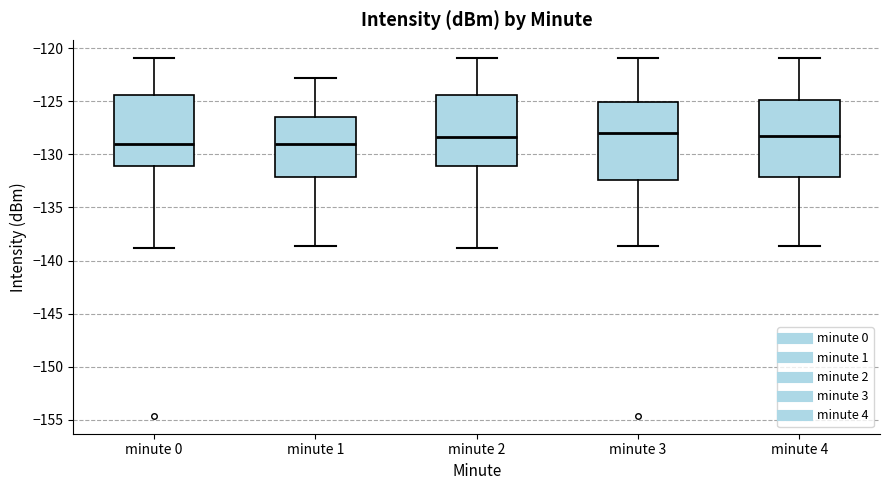

Reading left to right, transcribe this box plot: for each box, give where its median line is, the range the box spans, and where its two whiskers end, as read against the y-axis. The values are not printed on the chart, so give them approximately, as read against the axis.

minute 0: median -129.0, box -131.0 to -124.5, whiskers -139.0 to -121.0
minute 1: median -129.0, box -132.0 to -126.5, whiskers -138.5 to -123.0
minute 2: median -128.5, box -131.0 to -124.5, whiskers -139.0 to -121.0
minute 3: median -128.0, box -132.5 to -125.0, whiskers -138.5 to -121.0
minute 4: median -128.5, box -132.0 to -125.0, whiskers -138.5 to -121.0